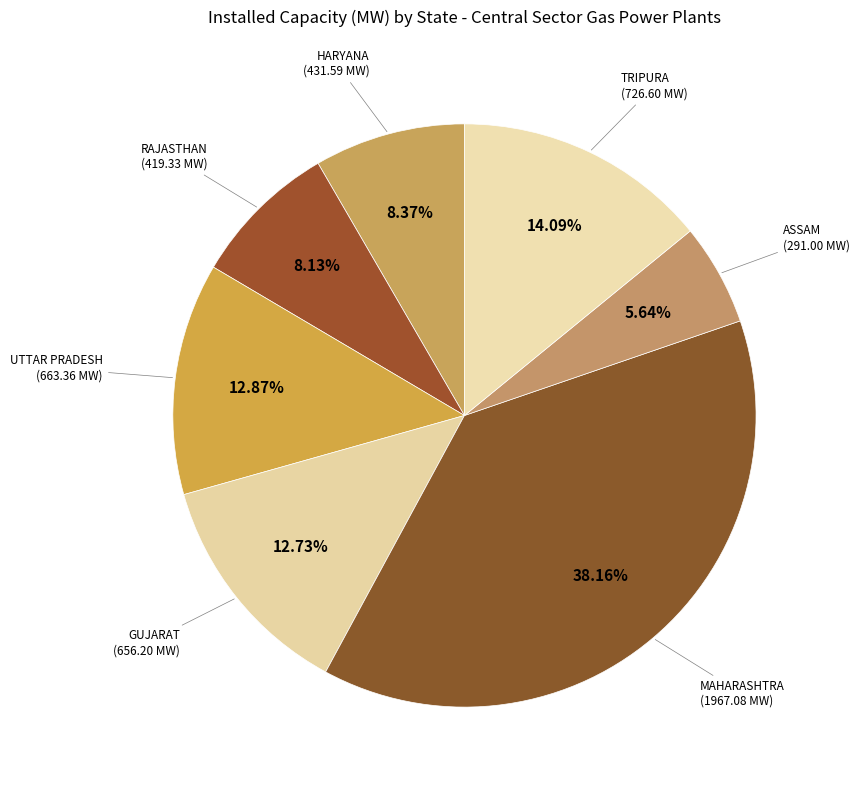

How many segments does this pie chart have?

7